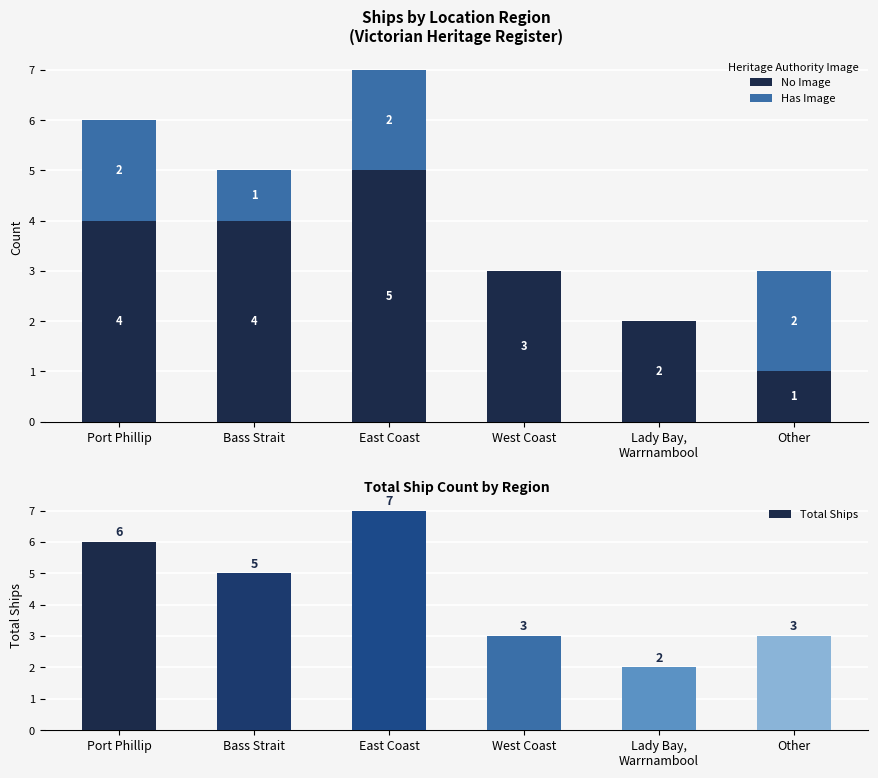

What position from the left is East Coast?

3